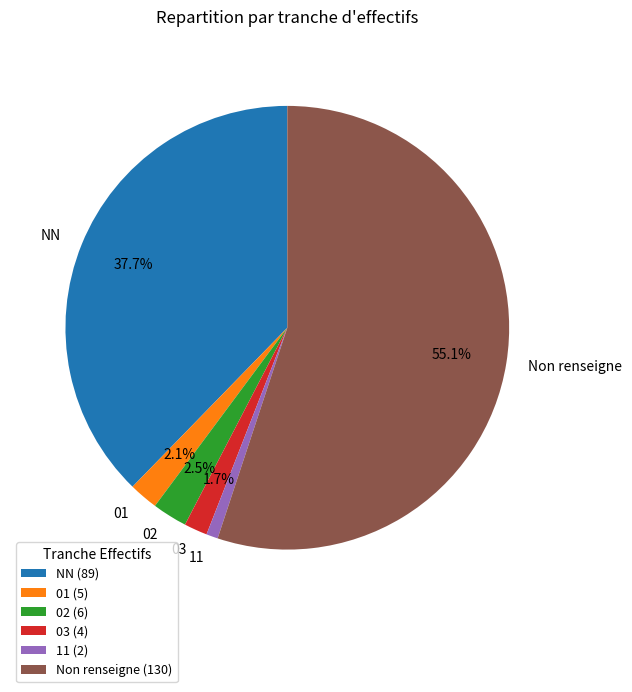

What is the ratio of the value at 11 to the value at 01?

0.4